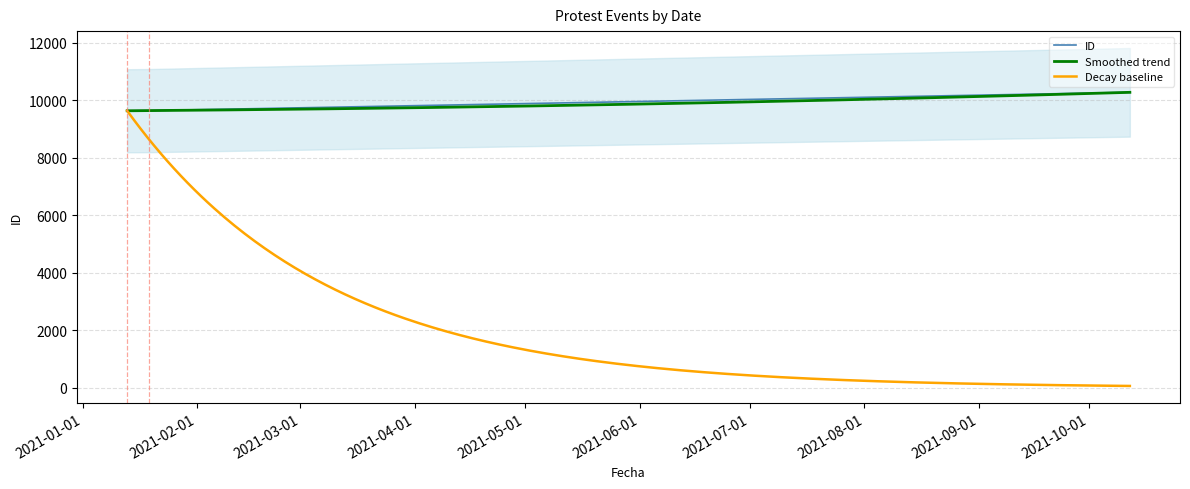

Is this an area chart (filled region under the line)?

No